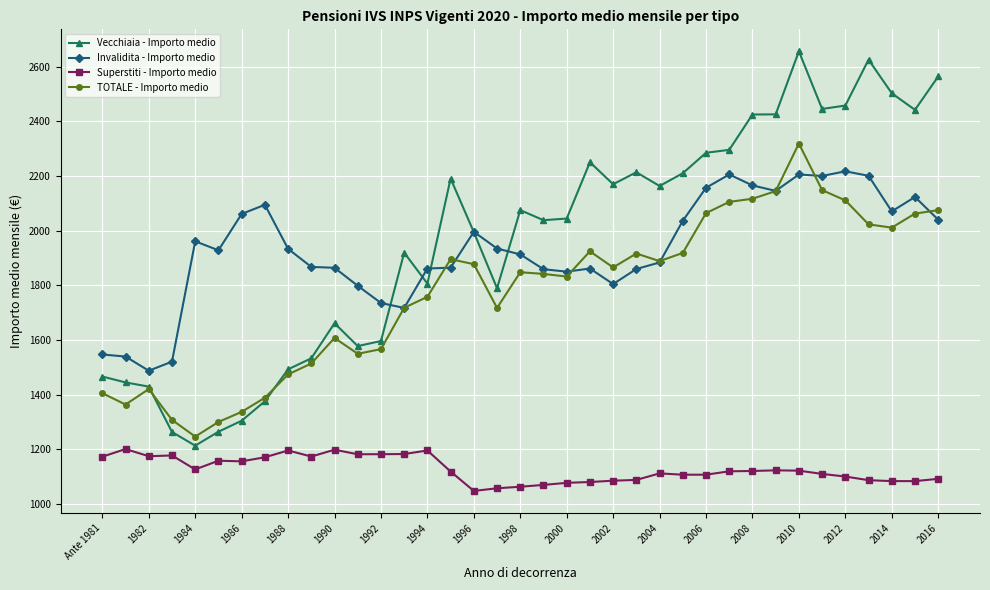

List the series in order of their peak value, highest first.

Vecchiaia - Importo medio, TOTALE - Importo medio, Invalidita - Importo medio, Superstiti - Importo medio